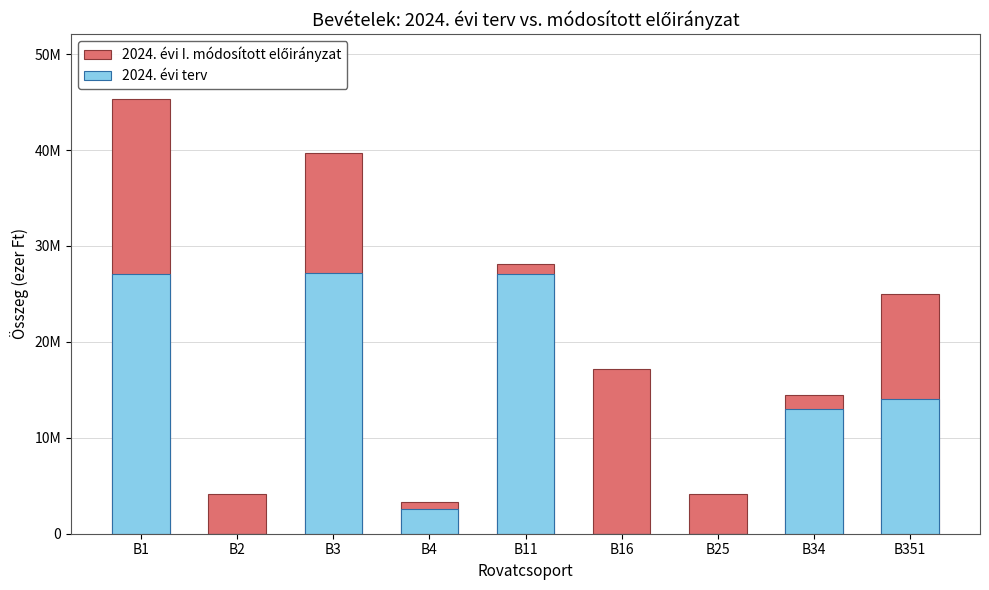

List the series in order of their peak value, lowest first.

2024. évi terv, 2024. évi I. módosított előirányzat